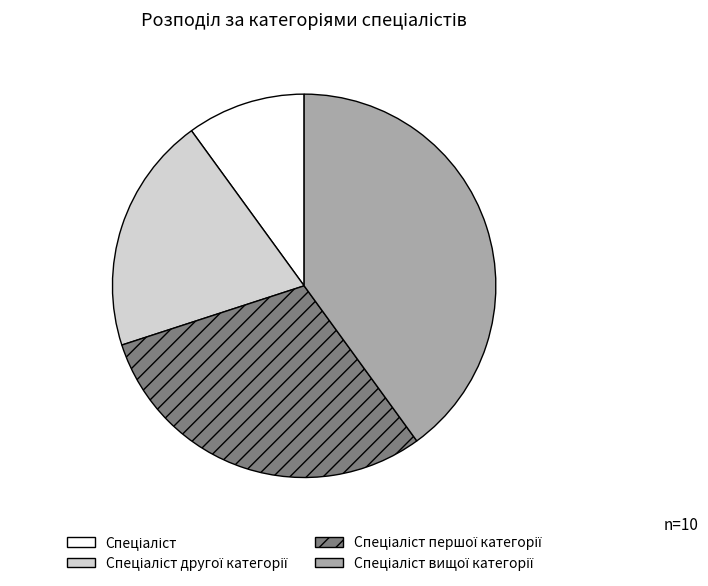

Does any single category account for the majority?

No